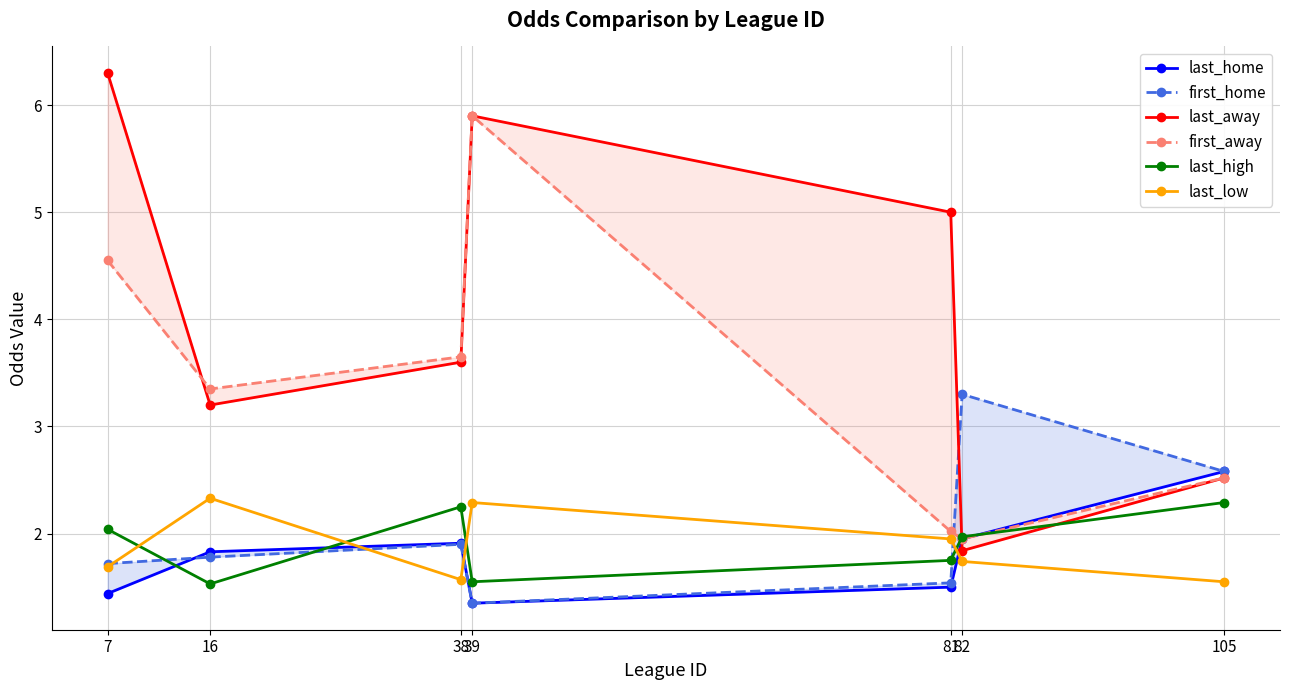

What is the smallest value displayed?

1.4